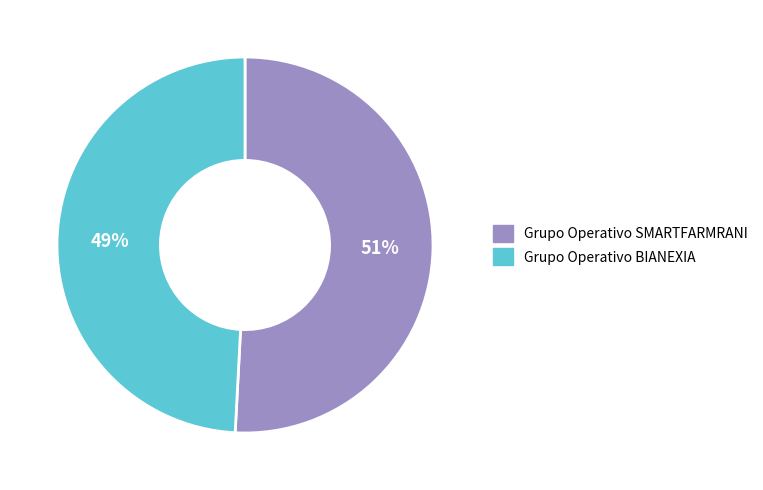

Does any single category account for the majority?

Yes